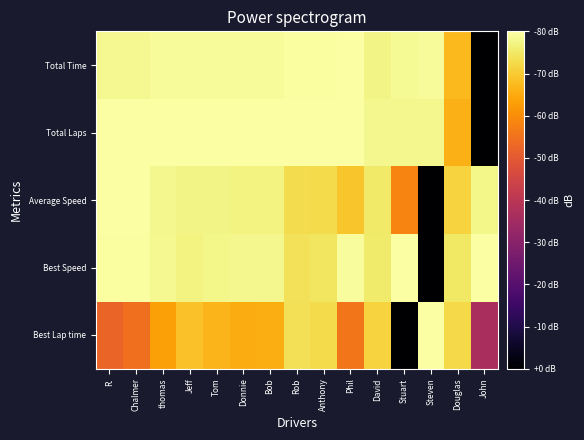

Reading left to right, list all the values displayed in this chart.

Best Lap time: R.=-27.6	Chalmer=-25.6	thomas=-16.6	Jeff=-11.5	Tom=-13.3	Donnie=-14.8	Bob=-14.4	Rob=-6.5	Anthony=-7.2	Phil=-24.3	David=-8.7	Stuart=-80.0	Steven=0.0	Douglas=-7.7	John=-43.5
Best Speed: R.=-0.4	Chalmer=-0.5	thomas=-1.6	Jeff=-3.0	Tom=-2.4	Donnie=-2.0	Bob=-2.1	Rob=-6.2	Anthony=-5.5	Phil=-0.6	David=-4.4	Stuart=0.0	Steven=-80.0	Douglas=-5.1	John=-0.1
Average Speed: R.=0.0	Chalmer=-0.2	thomas=-2.1	Jeff=-2.5	Tom=-2.6	Donnie=-3.0	Bob=-3.1	Rob=-7.1	Anthony=-7.4	Phil=-10.8	David=-4.8	Stuart=-21.7	Steven=-80.0	Douglas=-8.5	John=-2.3
Total Laps: R.=0.0	Chalmer=0.0	thomas=0.0	Jeff=0.0	Tom=0.0	Donnie=0.0	Bob=0.0	Rob=0.0	Anthony=0.0	Phil=0.0	David=-1.9	Stuart=-1.9	Steven=-1.9	Douglas=-14.0	John=-80.0
Total Time: R.=-1.6	Chalmer=-1.6	thomas=-1.1	Jeff=-1.1	Tom=-1.0	Donnie=-1.0	Bob=-0.9	Rob=-0.4	Anthony=-0.3	Phil=0.0	David=-2.6	Stuart=-1.3	Steven=-1.1	Douglas=-12.8	John=-80.0